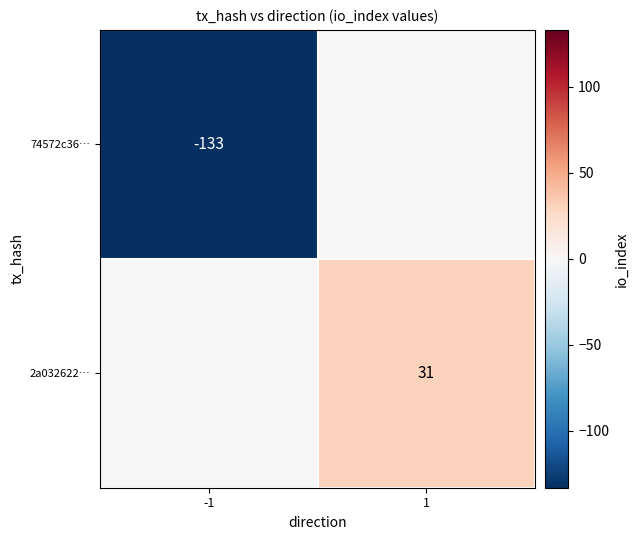

The value of 74572c36… at -1 is -80. True or false?

False